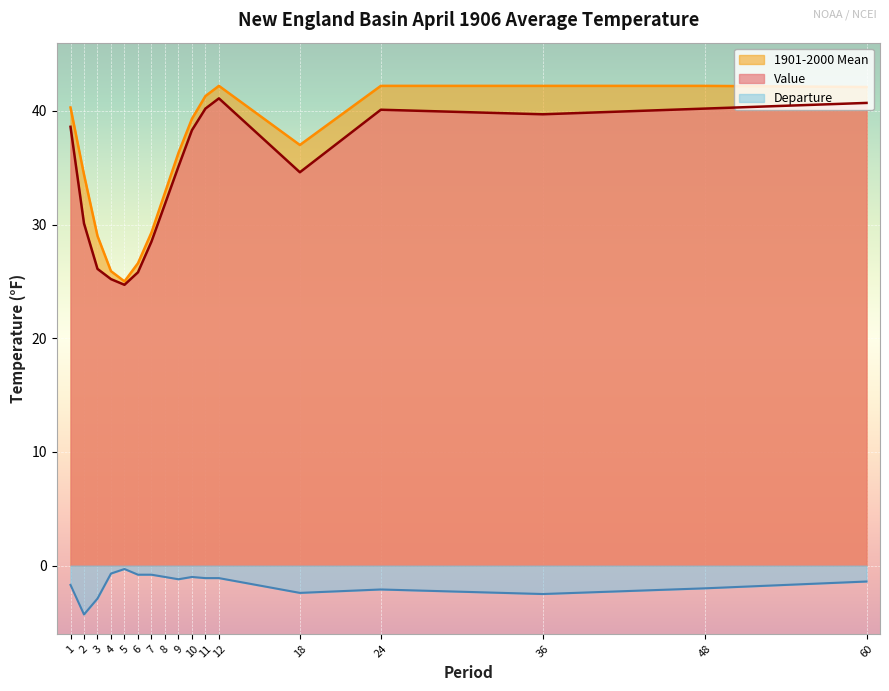

In Departure, how many points are lower than both neighbors (excluding endpoints)?

4